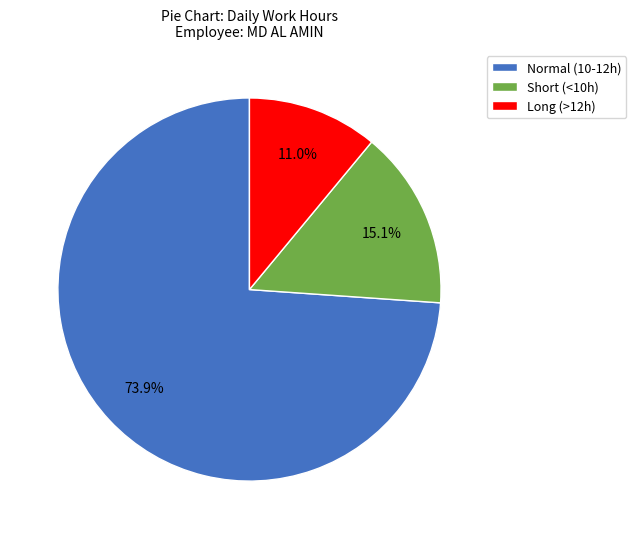

Is Normal (10-12h) the majority of the pie?

Yes